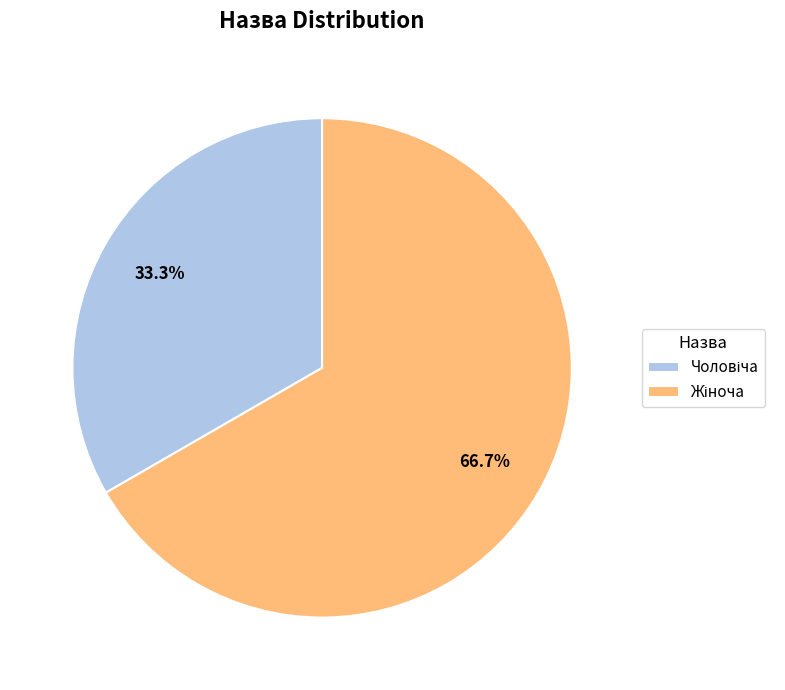

Is there a majority slice in this chart?

Yes